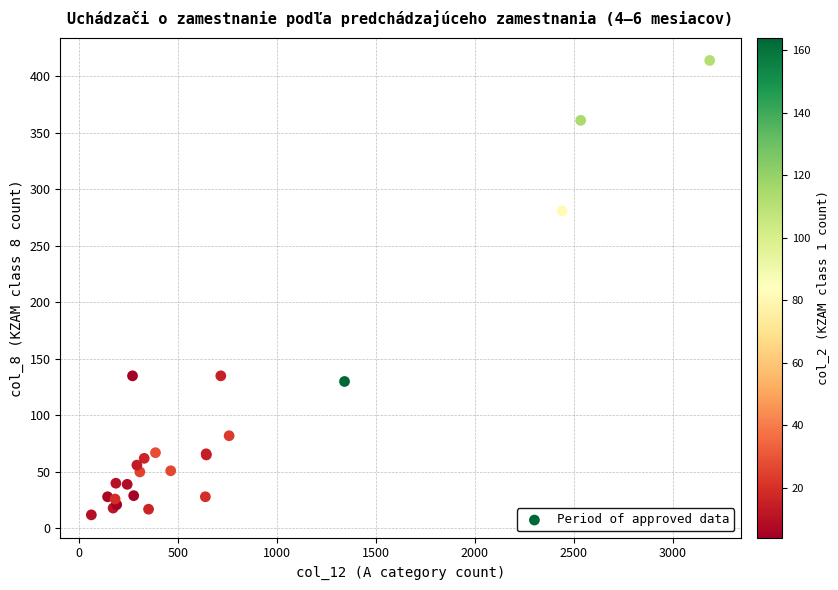

What Y value in the scatter plot is closest to 213?

281